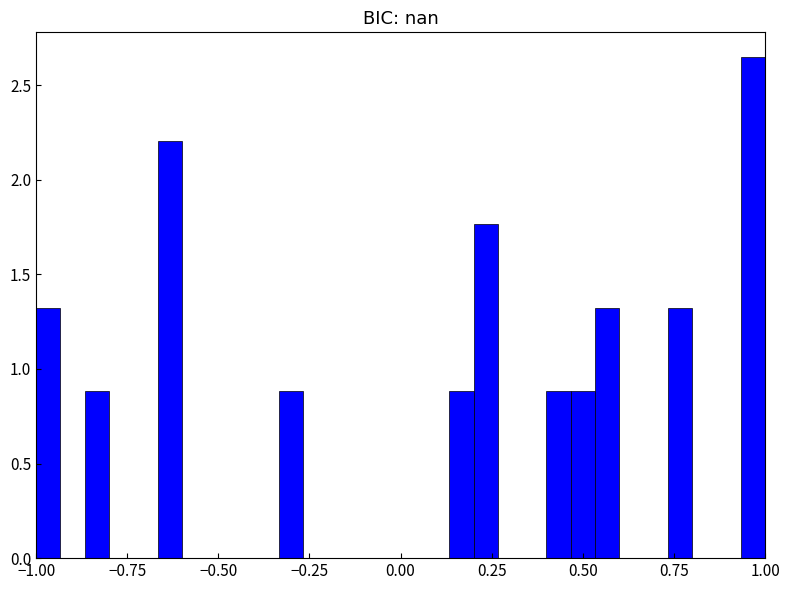

Around what value on the x-axis is the tallest bar? Give the approximate position of its centre, as read against the axis.

0.95